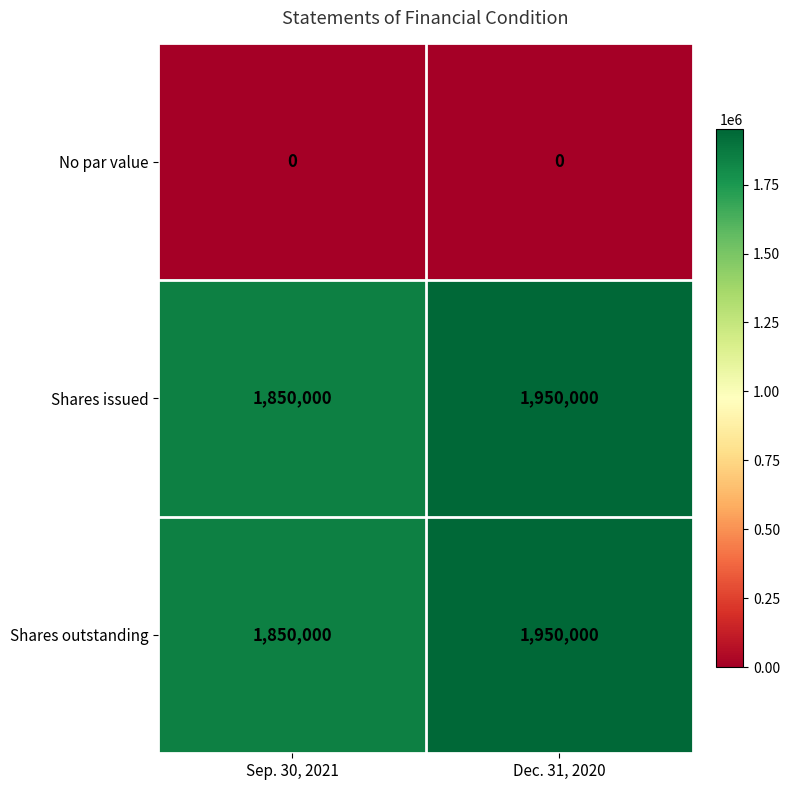

Count the number of data series in this chart.

3